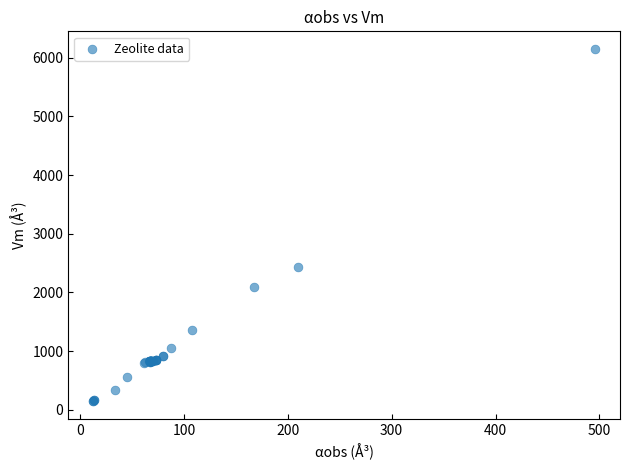

What Y value in the scatter plot is closest to 3148?

2429.0